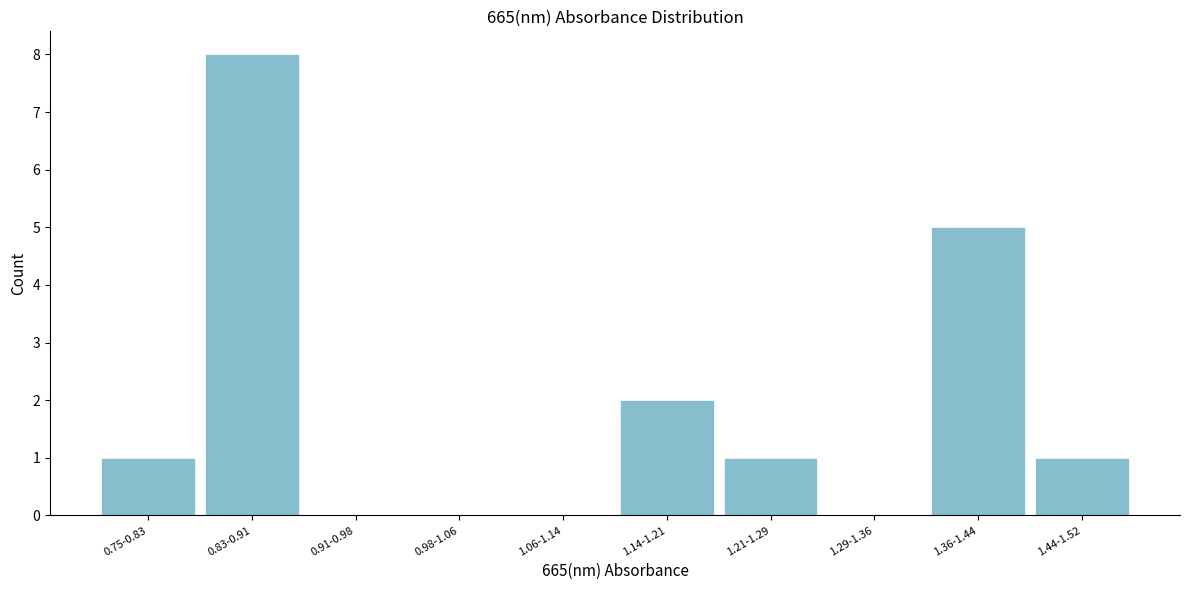

Reading left to right, list all the values displayed in this chart.

0.75-0.83=1	0.83-0.91=8	0.91-0.98=0	0.98-1.06=0	1.06-1.14=0	1.14-1.21=2	1.21-1.29=1	1.29-1.36=0	1.36-1.44=5	1.44-1.52=1